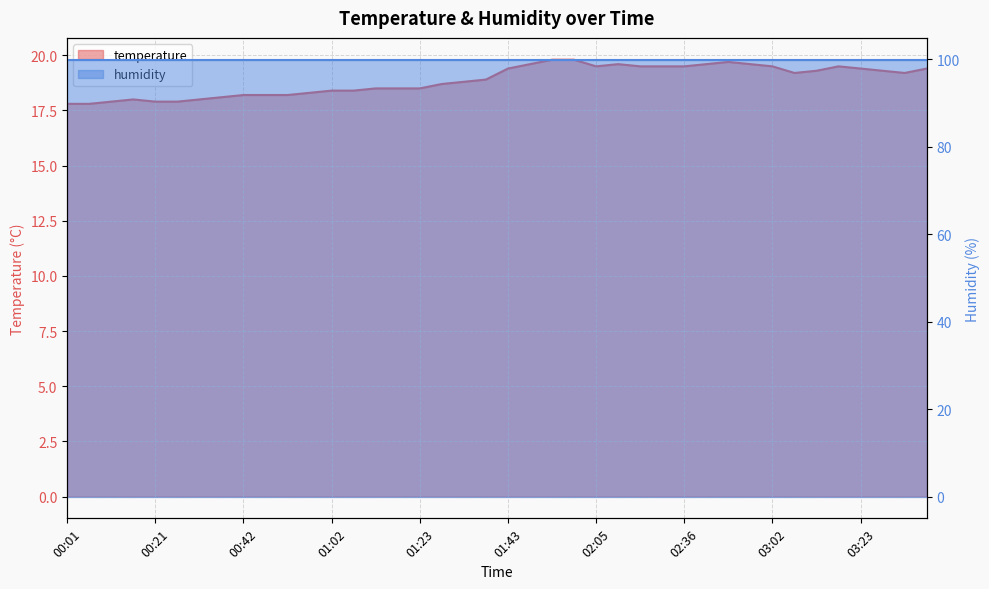

What is the maximum value shown in the chart?

19.8